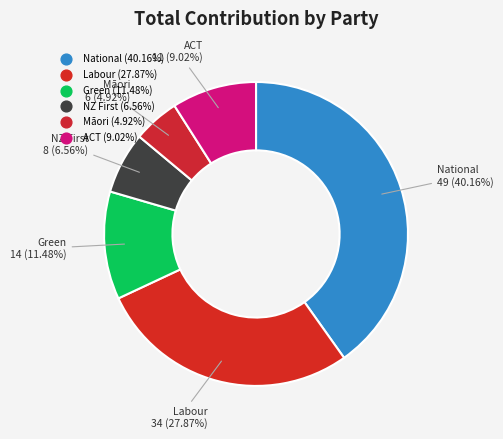

How many slices are in this pie chart?

6